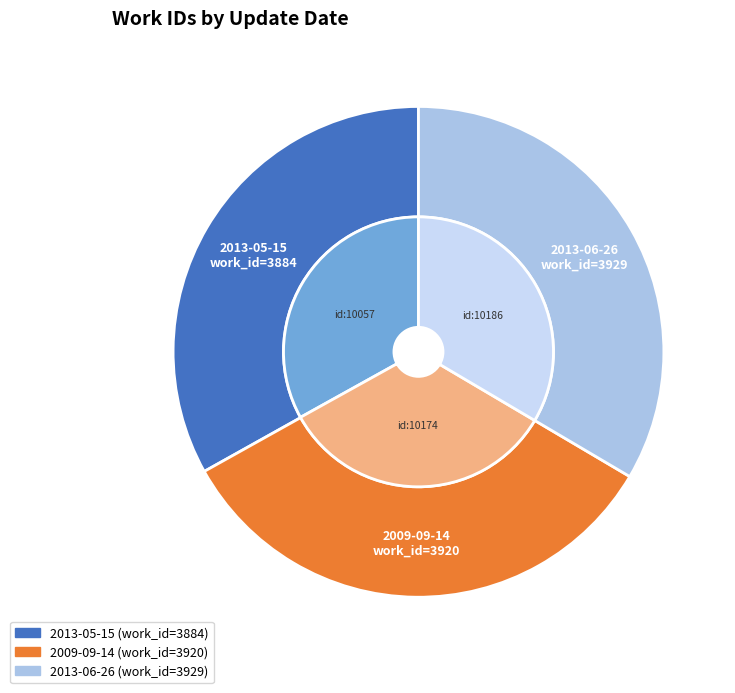

What percentage is the 2013-06-26 slice, to the nearest percent?

33%